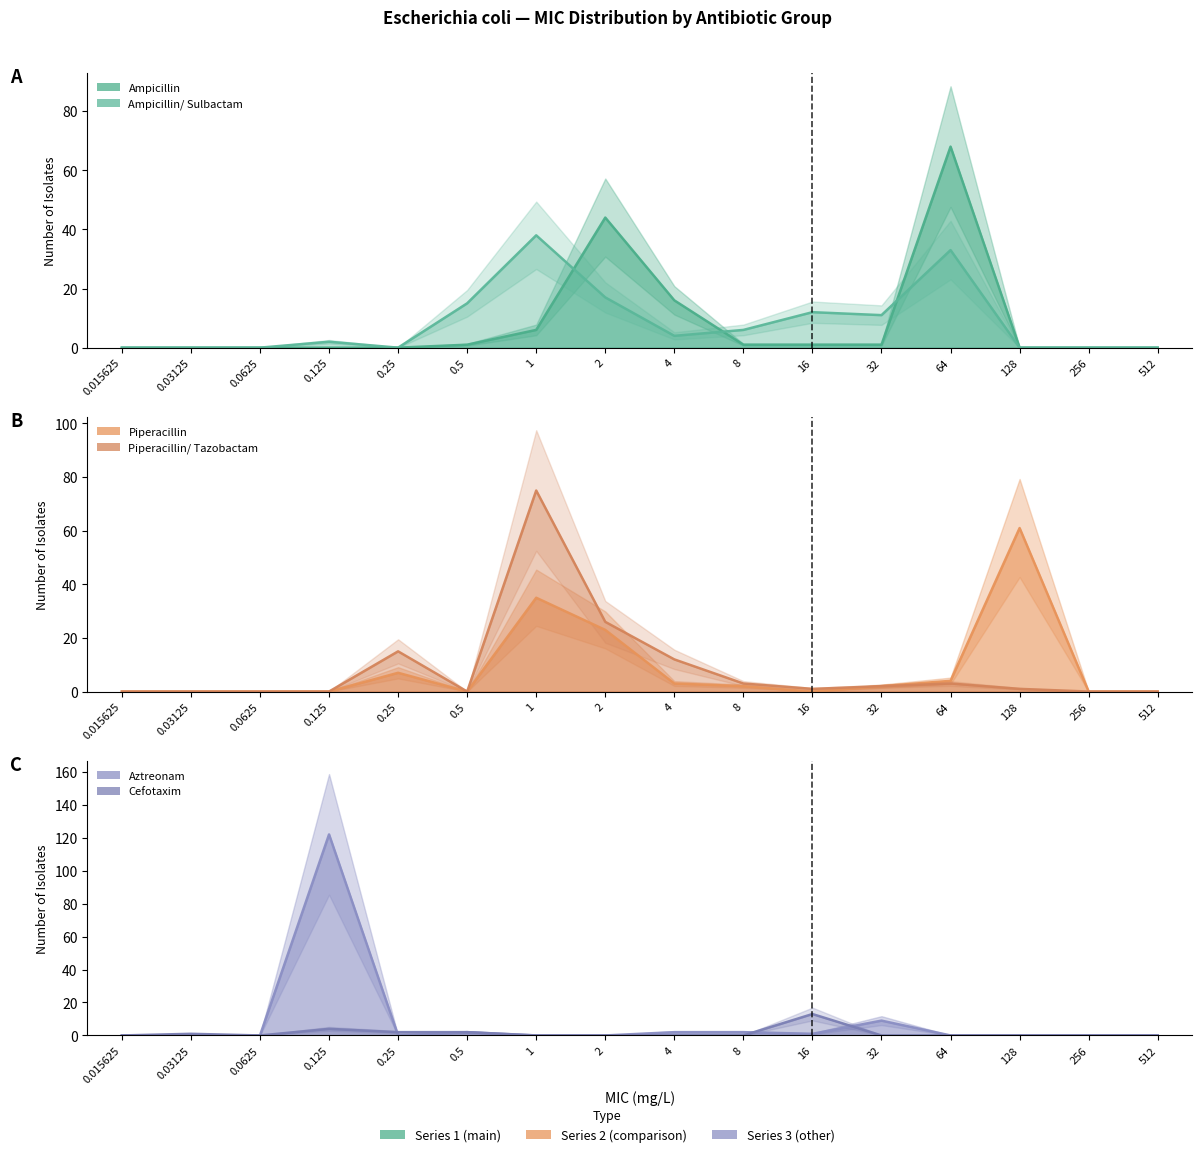

Does the chart have visible grid lines?

No